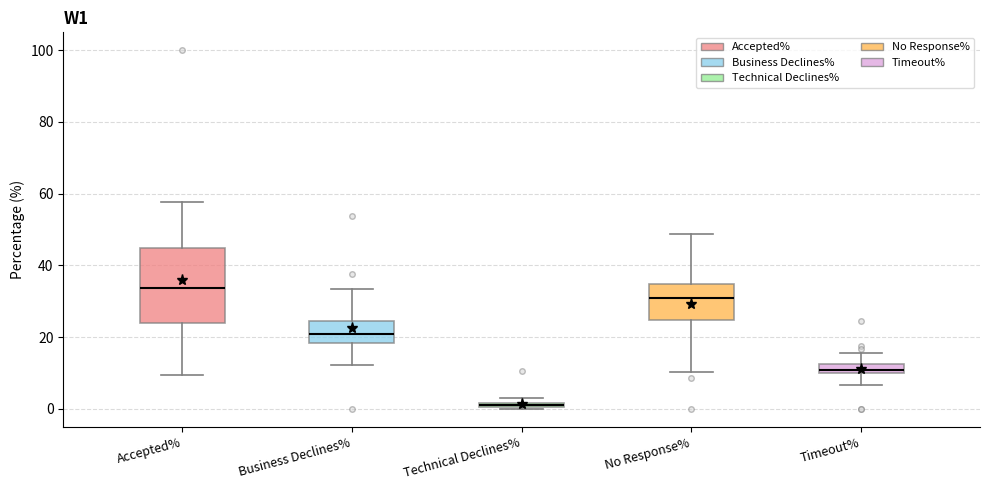

Which box has the lowest median line?

Technical Declines%